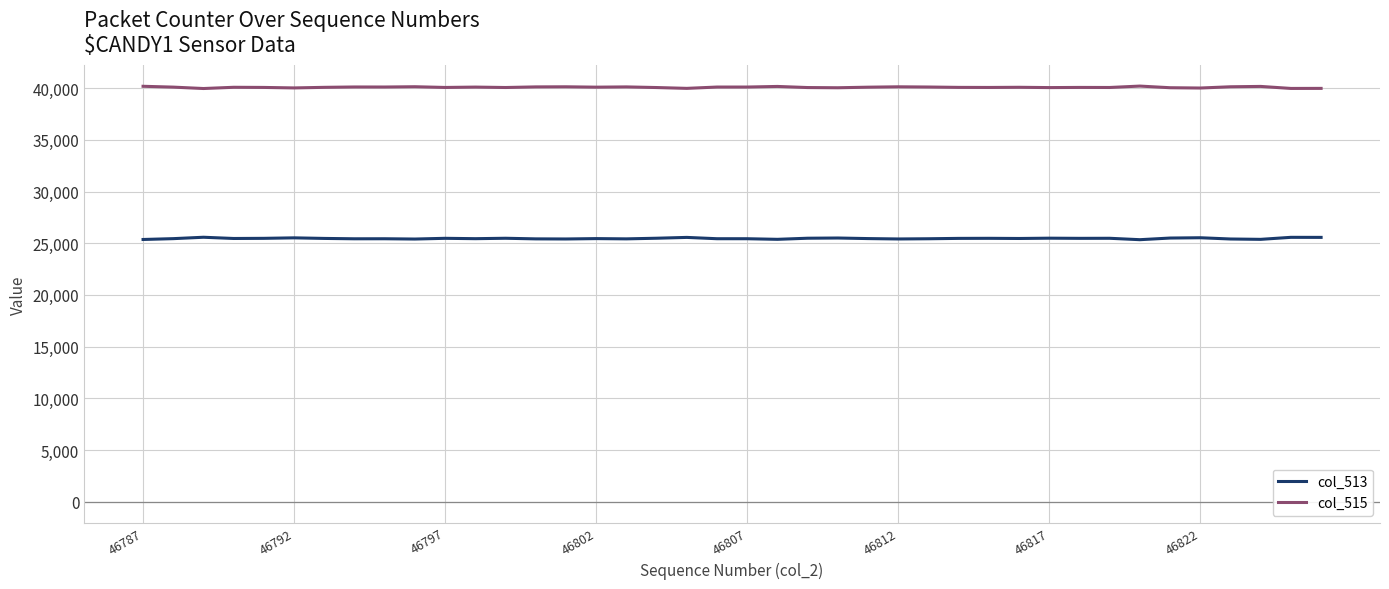

True or false: col_513 and col_515 cross at least once.

False